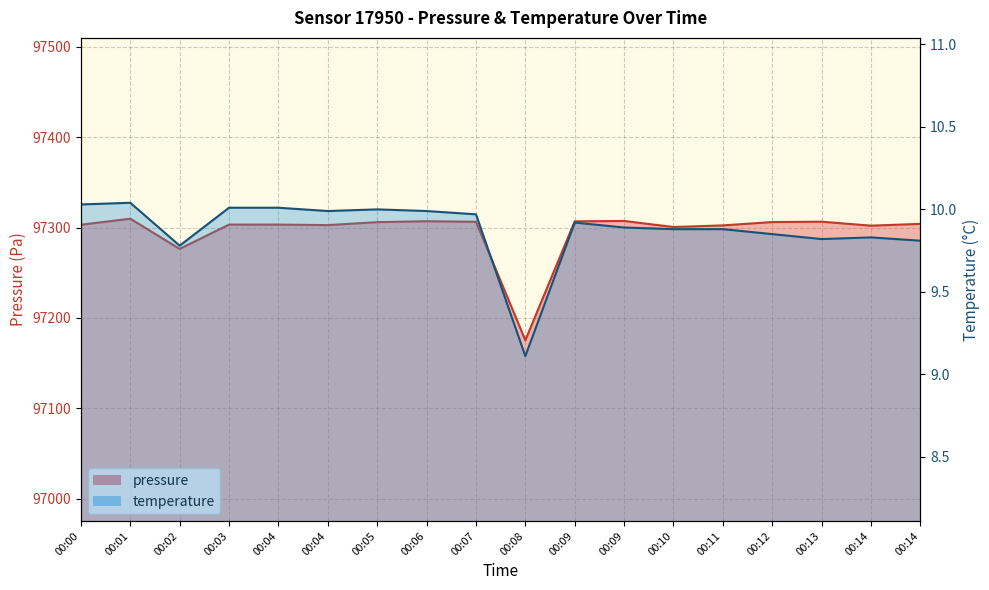

Which series changed the most between 00:04 and 00:08?

pressure